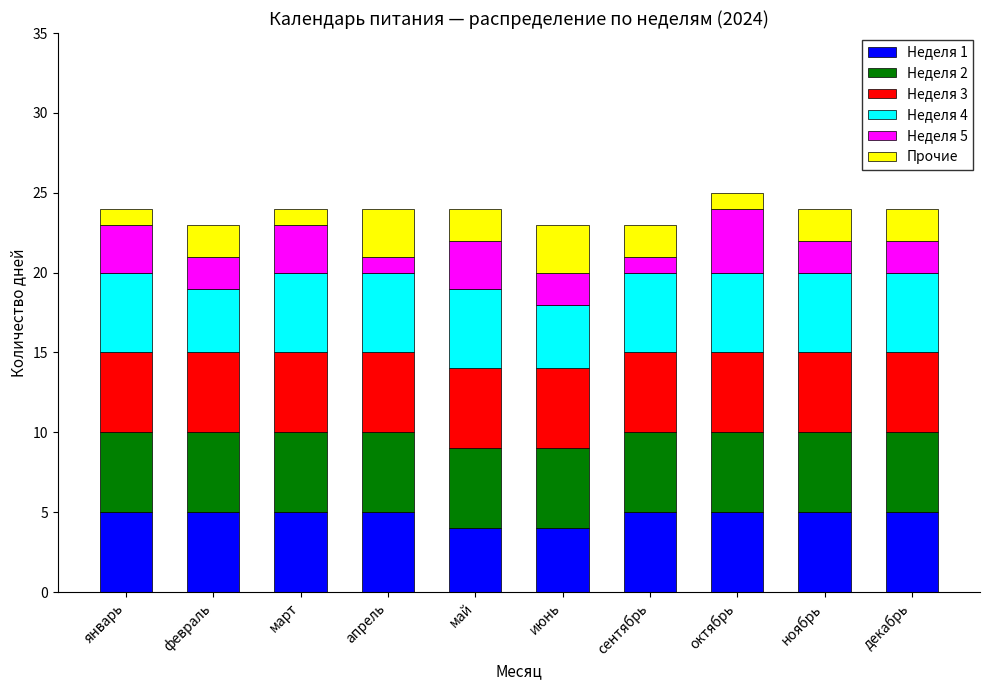

What is the total value across all series at ноябрь?

24